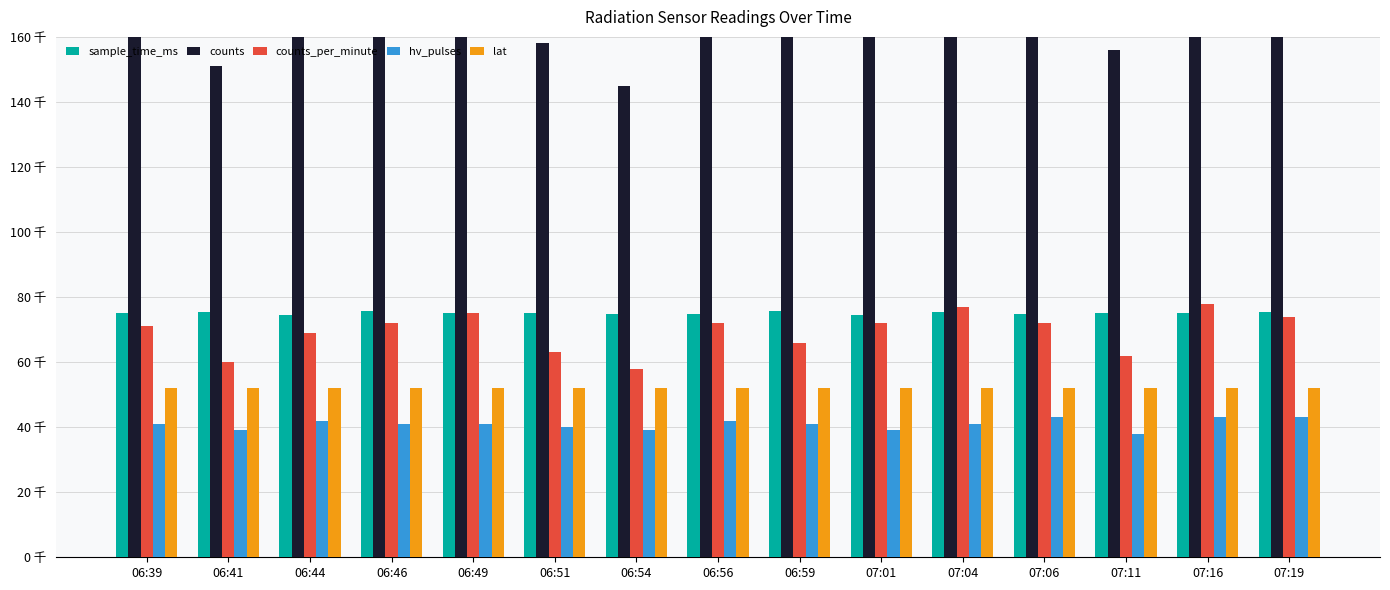

The hv_pulses series shows 55.9 at 06:51. True or false?

False